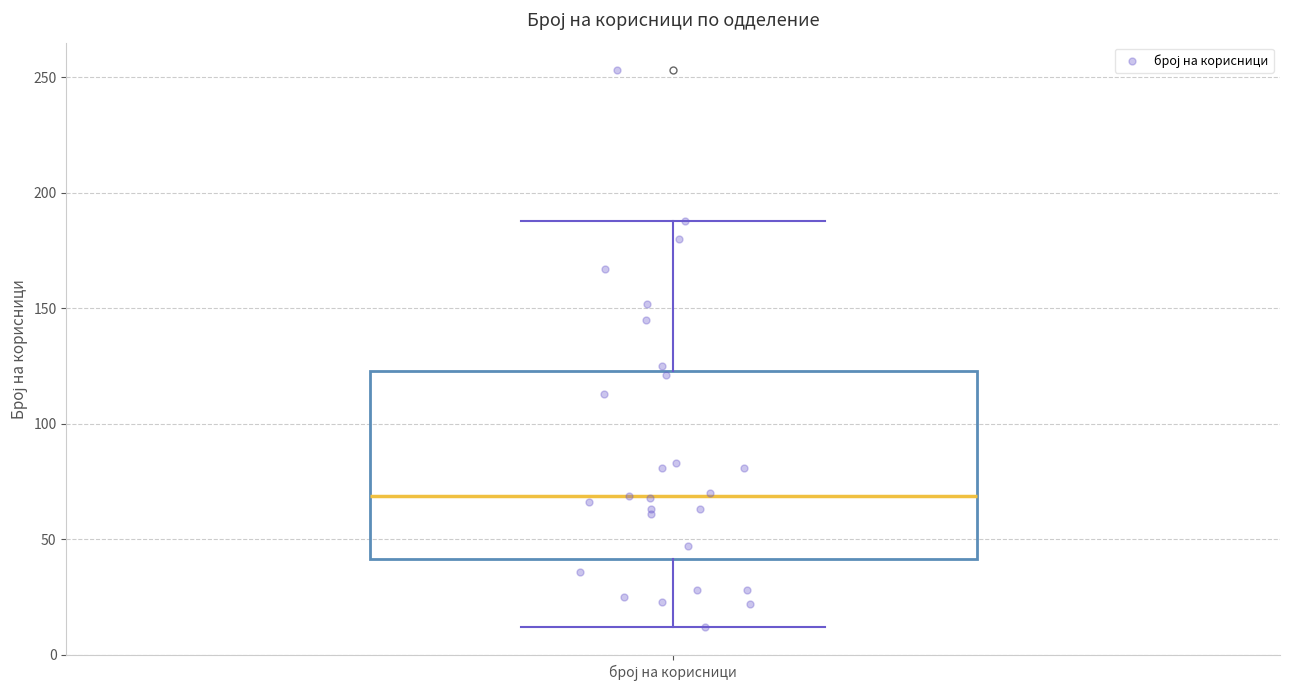

Read this box plot against the y-axis: the position of the median line, the range covered by the box, and the ends of both whiskers. The values are not printed on the chart, so give them approximately, as read against the axis.

median 70, box 40 to 125, whiskers 10 to 190